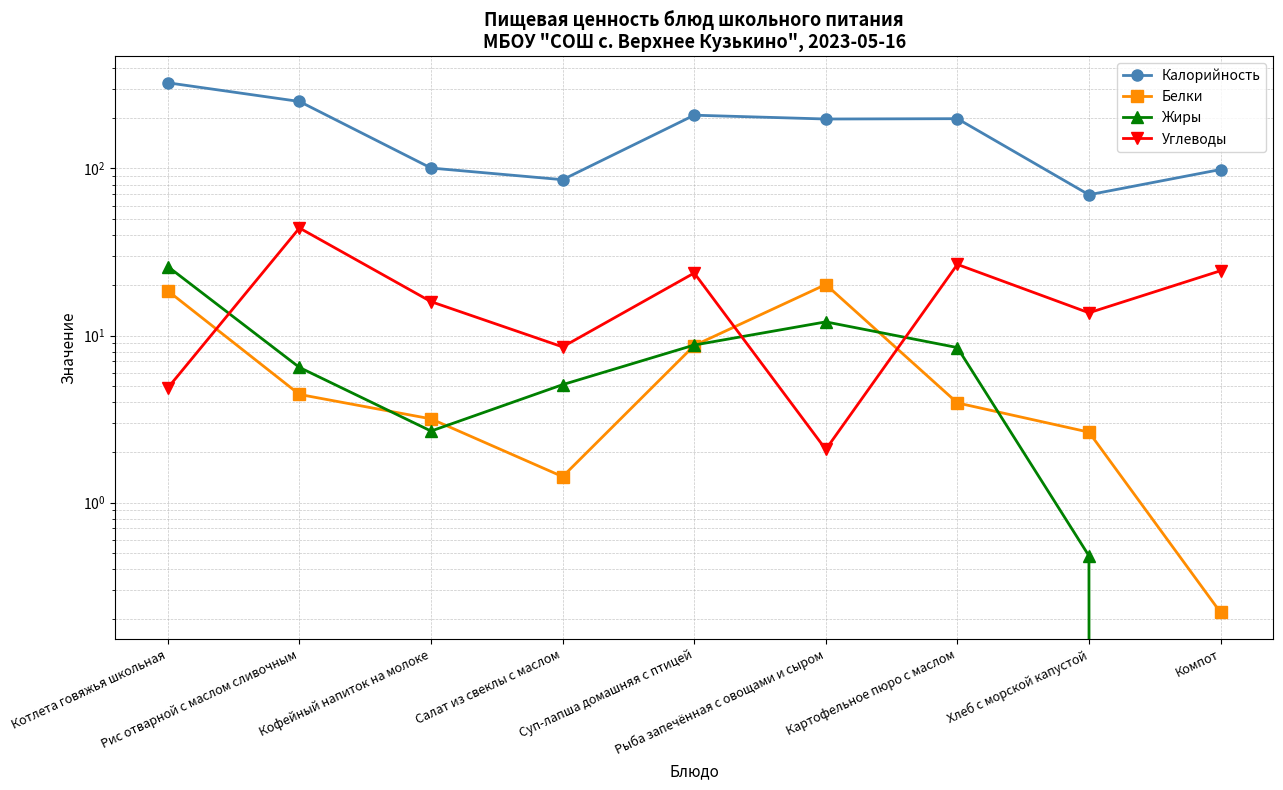

Reading left to right, what are all the values shown in this chart?

Калорийность: Котлета говяжья школьная=325.8	Рис отварной с маслом сливочным=251.8	Кофейный напиток на молоке=100.6	Салат из свеклы с маслом=85.7	Суп-лапша домашняя с птицей=208.4	Рыба запечённая с овощами и сыром=197.8	Картофельное пюро с маслом=198.7	Хлеб с морской капустой=69.6	Компот=98.6
Белки: Котлета говяжья школьная=18.5	Рис отварной с маслом сливочным=4.4	Кофейный напиток на молоке=3.2	Салат из свеклы с маслом=1.4	Суп-лапша домашняя с птицей=8.7	Рыба запечённая с овощами и сыром=20.2	Картофельное пюро с маслом=4.0	Хлеб с морской капустой=2.6	Компот=0.2
Жиры: Котлета говяжья школьная=25.9	Рис отварной с маслом сливочным=6.4	Кофейный напиток на молоке=2.7	Салат из свеклы с маслом=5.1	Суп-лапша домашняя с птицей=8.8	Рыба запечённая с овощами и сыром=12.1	Картофельное пюро с маслом=8.5	Хлеб с морской капустой=0.5	Компот=0.0
Углеводы: Котлета говяжья школьная=4.9	Рис отварной с маслом сливочным=44.0	Кофейный напиток на молоке=15.9	Салат из свеклы с маслом=8.6	Суп-лапша домашняя с птицей=23.7	Рыба запечённая с овощами и сыром=2.1	Картофельное пюро с маслом=26.6	Хлеб с морской капустой=13.7	Компот=24.4